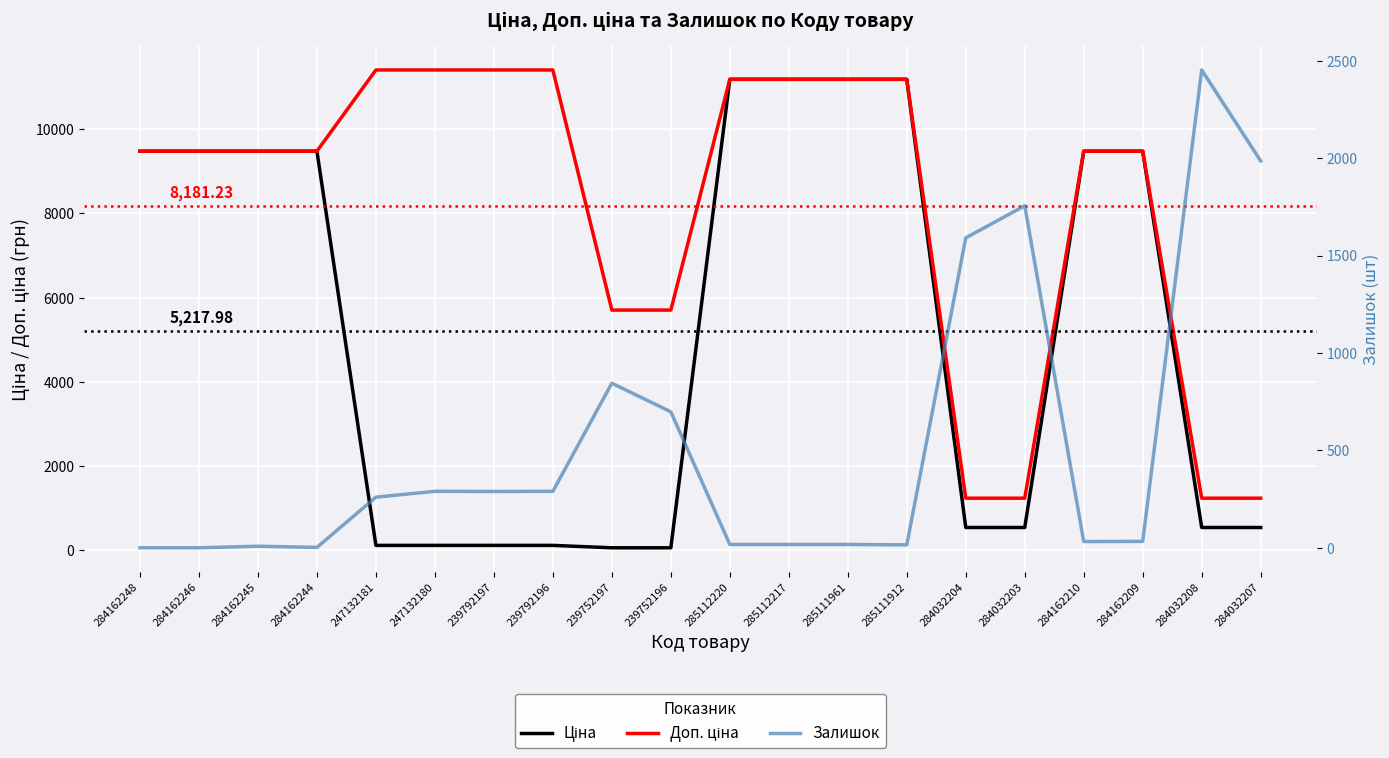

Rank the series by their average value, from lowest to highest.

Залишок, Ціна, Доп. ціна